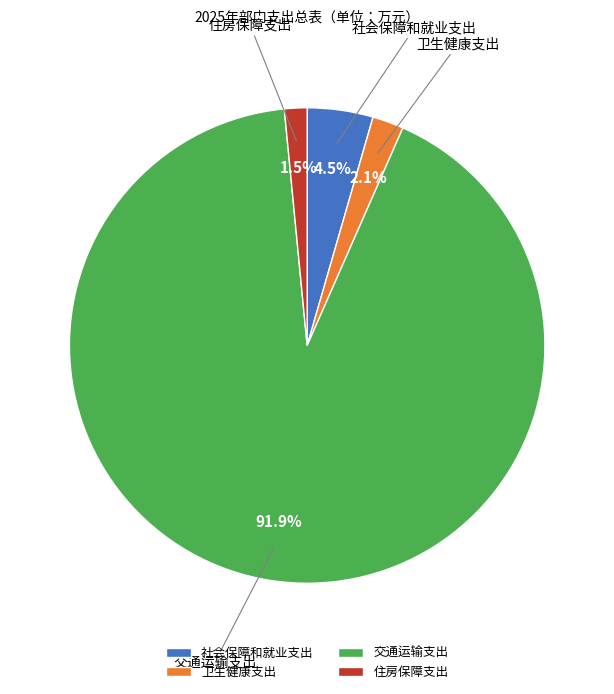

Is it true that 卫生健康支出 is 2% of the pie?

True